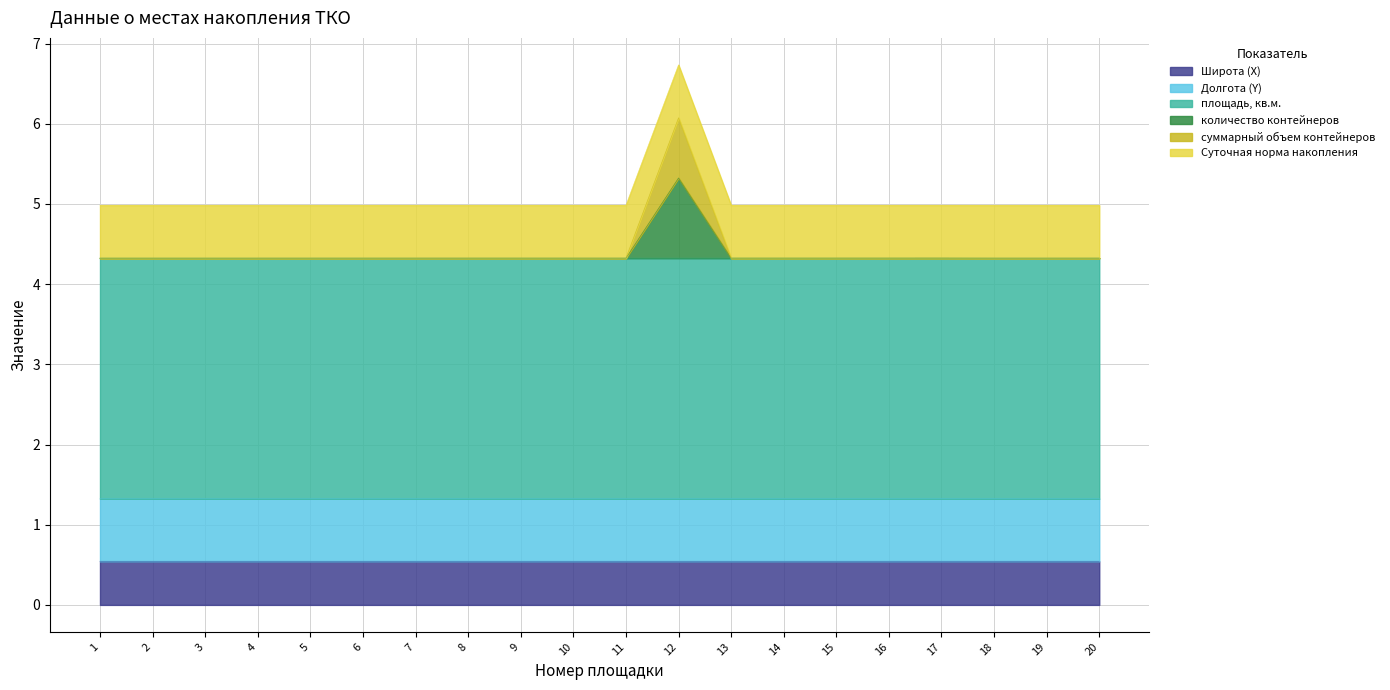

What is the total value across all series at 3?

5.0